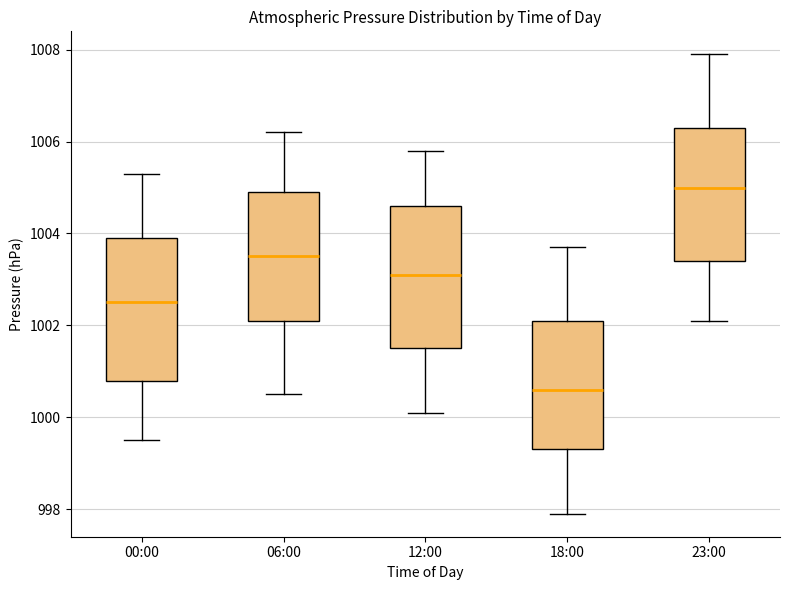

Reading left to right, transcribe this box plot: for each box, give where its median line is, the range the box spans, and where its two whiskers end, as read against the y-axis. The values are not printed on the chart, so give them approximately, as read against the axis.

00:00: median 1002.6, box 1000.8 to 1004.0, whiskers 999.6 to 1005.4
06:00: median 1003.6, box 1002.2 to 1005.0, whiskers 1000.6 to 1006.2
12:00: median 1003.2, box 1001.6 to 1004.6, whiskers 1000.2 to 1005.8
18:00: median 1000.6, box 999.4 to 1002.2, whiskers 998.0 to 1003.8
23:00: median 1005.0, box 1003.4 to 1006.4, whiskers 1002.2 to 1008.0